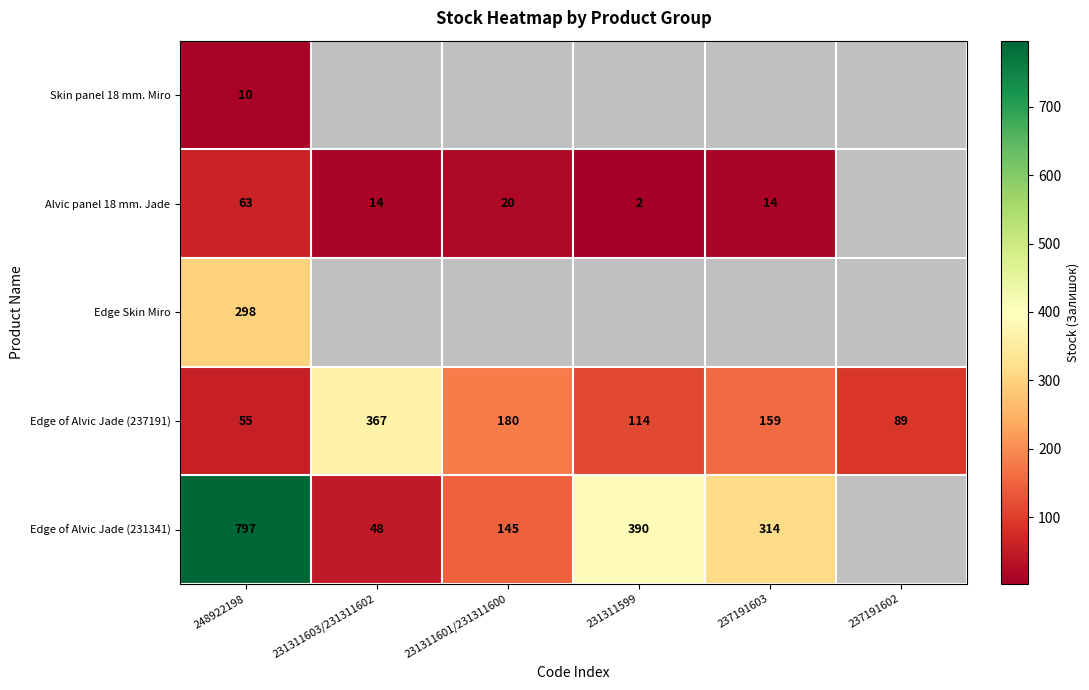

At which category is the sum across all series the highest?

248922198